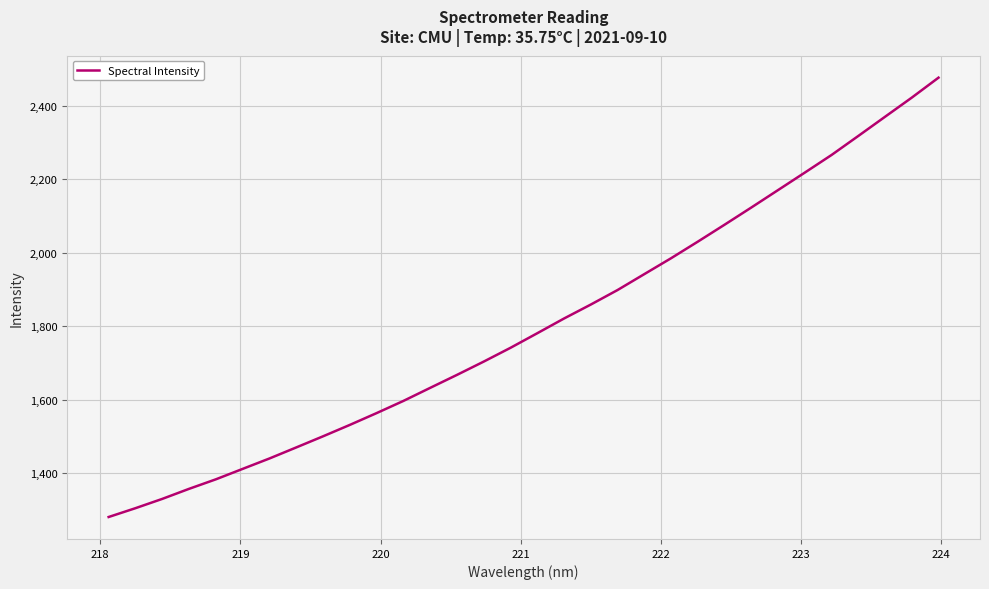

What is the average value?

1802.0